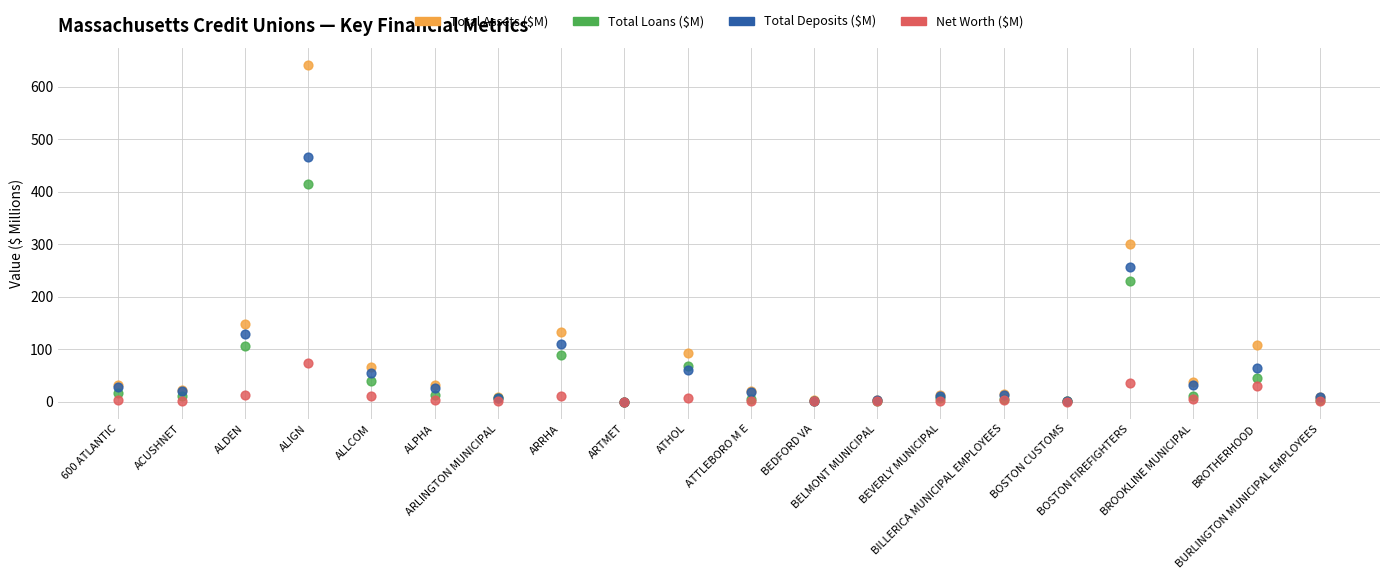

In the Total Assets ($M) series, what Y value is closest to 320?

300.1